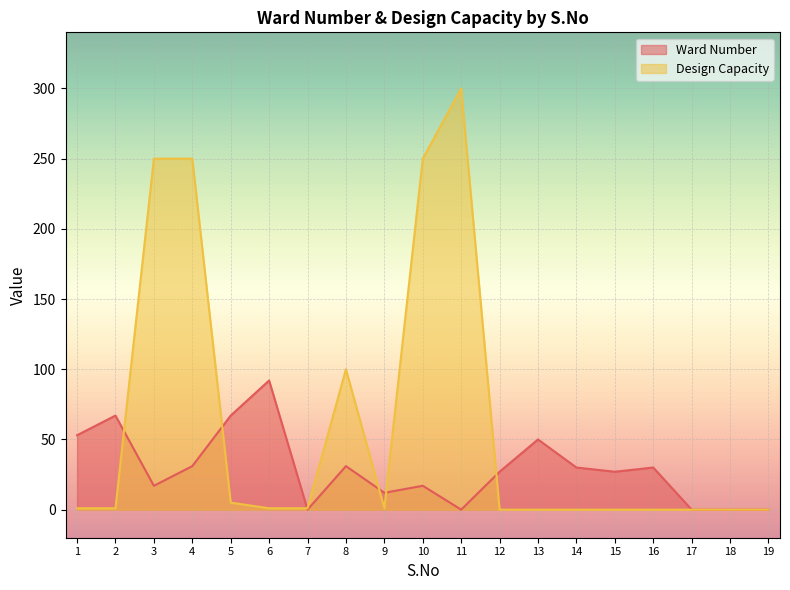

True or false: Design Capacity has a value of 170 at 8.

False